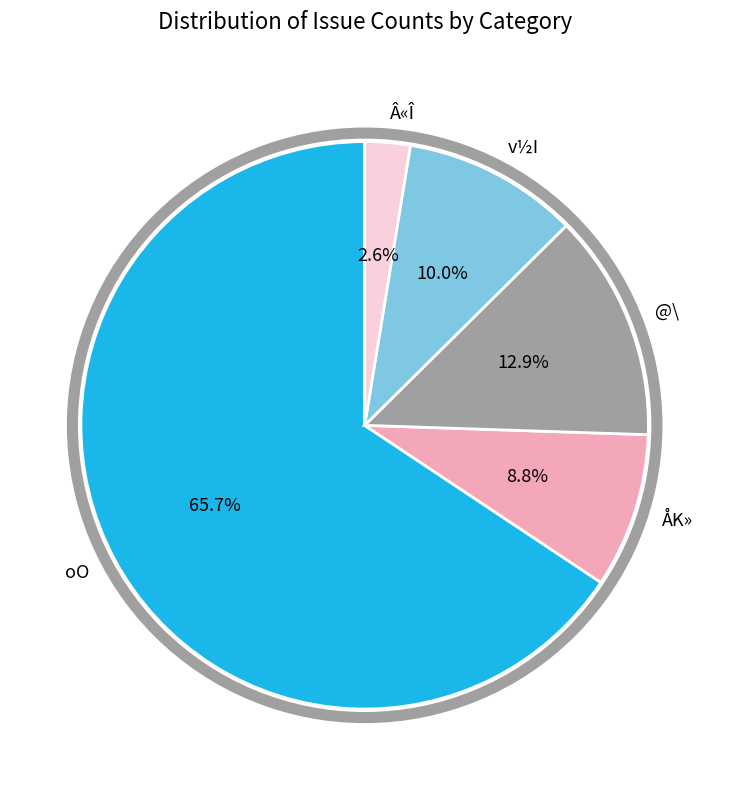

Does ÅK» account for over 50% of the chart?

No